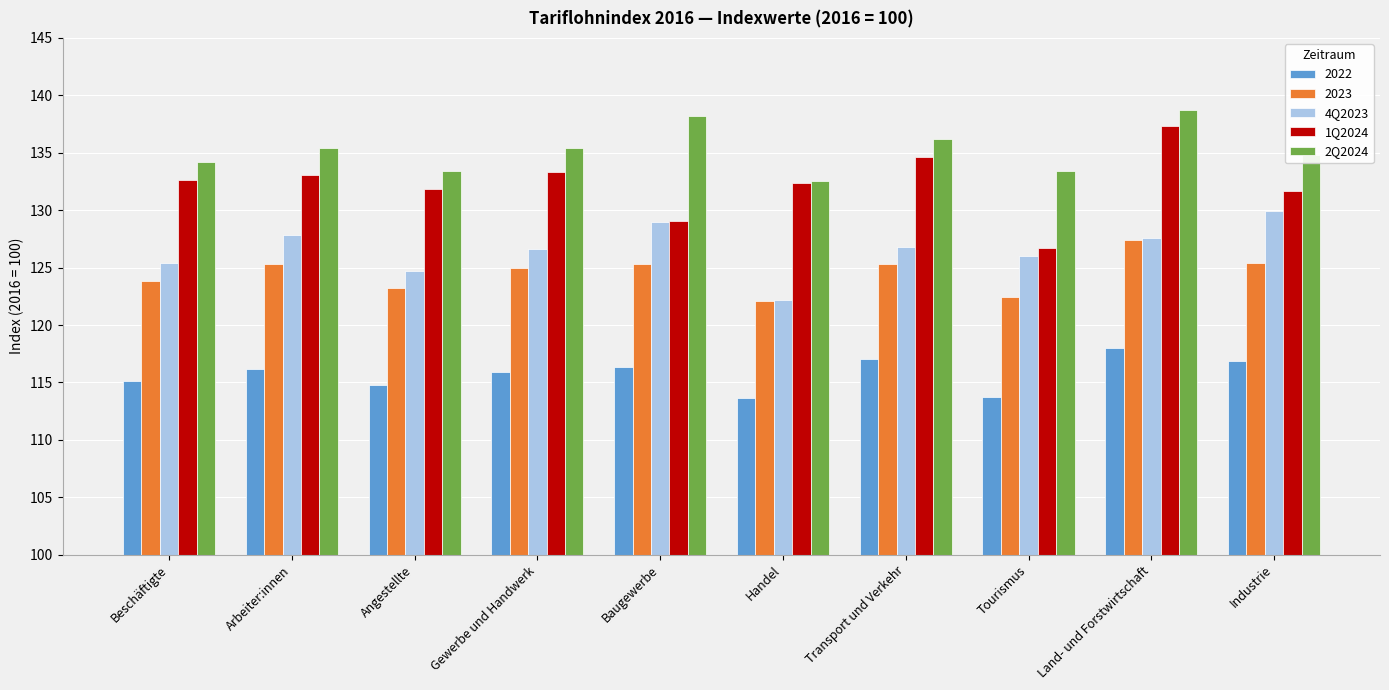

What is the maximum value shown in the chart?

138.7